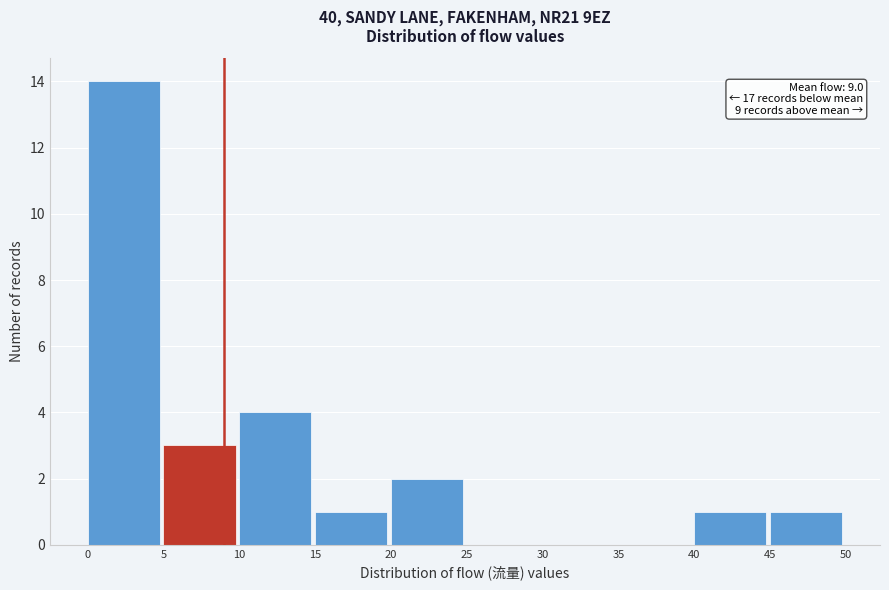

Which range on the x-axis has the tallest bar?

0 to 5